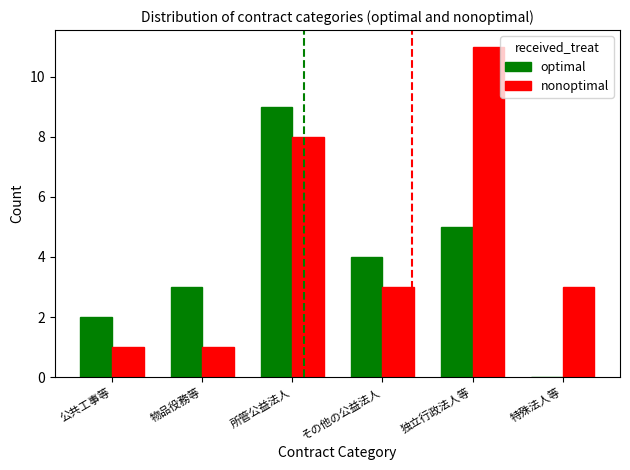

Reading left to right, what are all the values shown in this chart?

optimal: 公共工事等=2	物品役務等=3	所管公益法人=9	その他の公益法人=4	独立行政法人等=5	特殊法人等=0
nonoptimal: 公共工事等=1	物品役務等=1	所管公益法人=8	その他の公益法人=3	独立行政法人等=11	特殊法人等=3